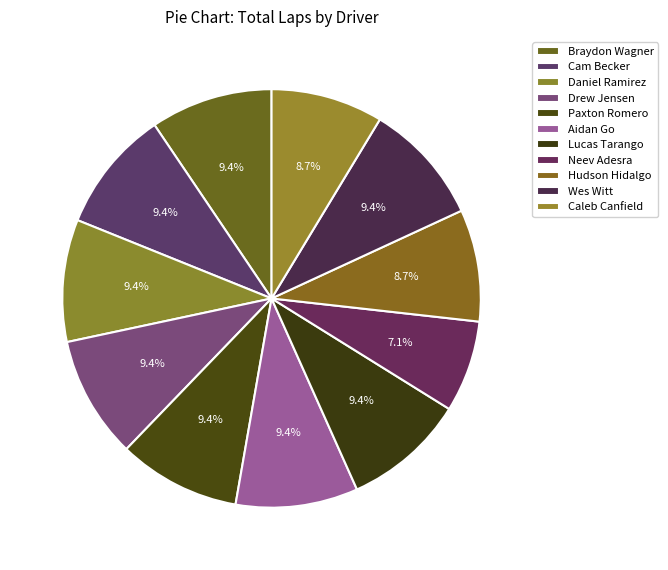

Which slice is the smallest?

Neev Adesra